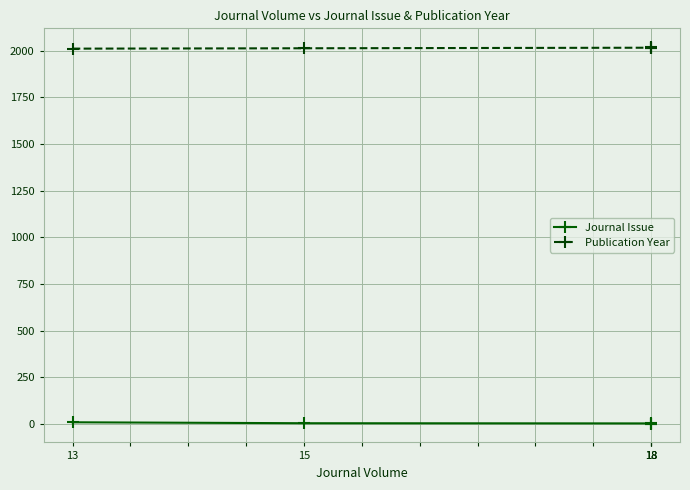

What is the sum of all Journal Issue values?

15